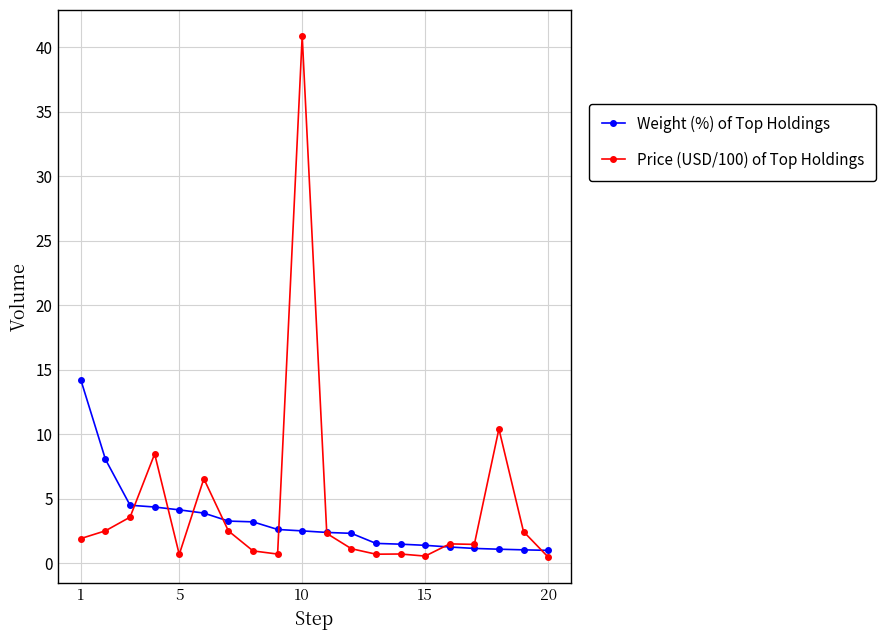

Which series has the largest range (max minus min)?

Price (USD/100) of Top Holdings